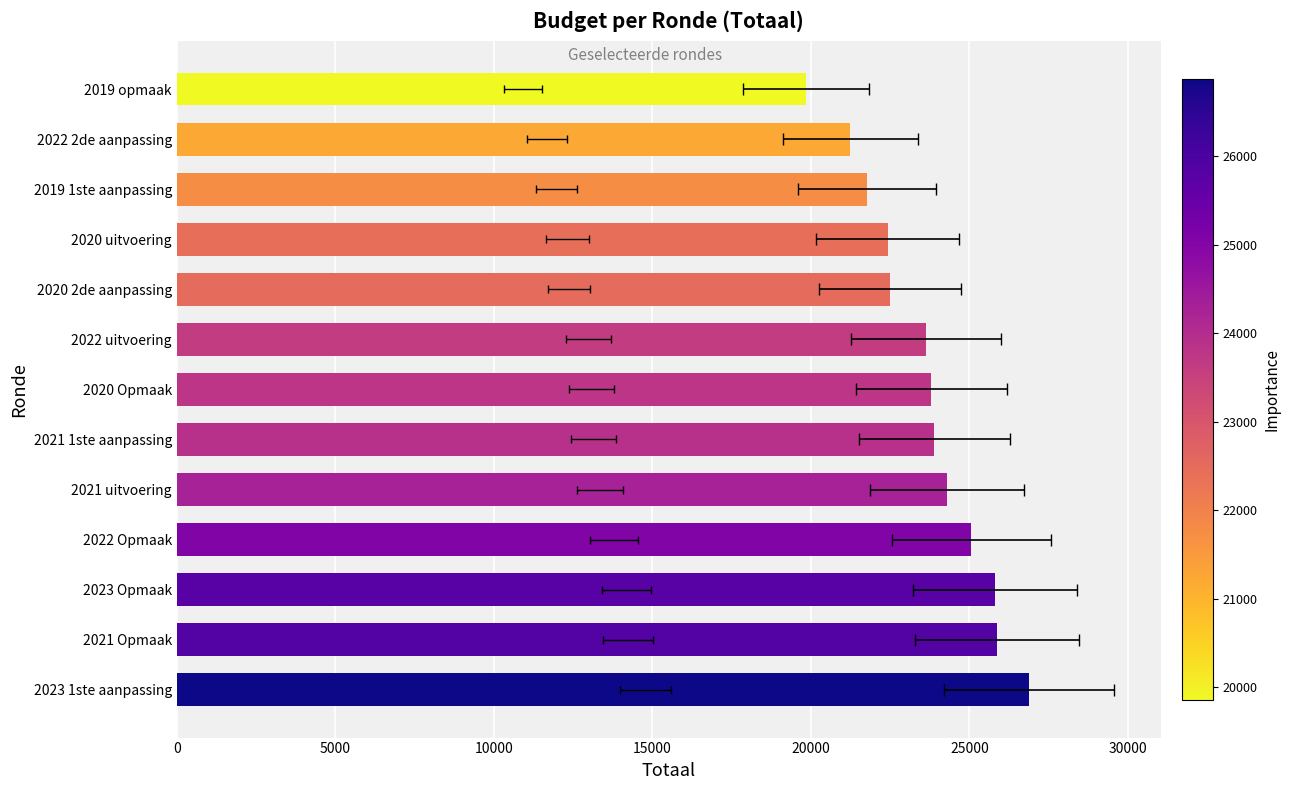

How many values exceed 23799?

6